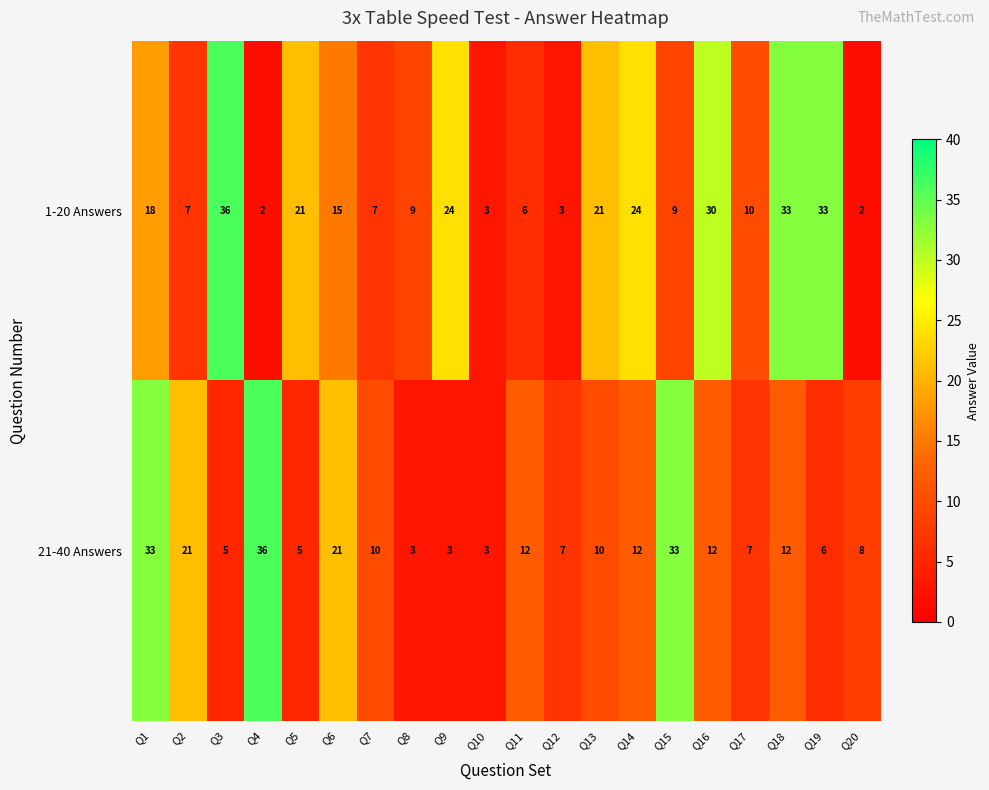

What is the difference between the second highest and minimum values in the 21-40 Answers series?

30